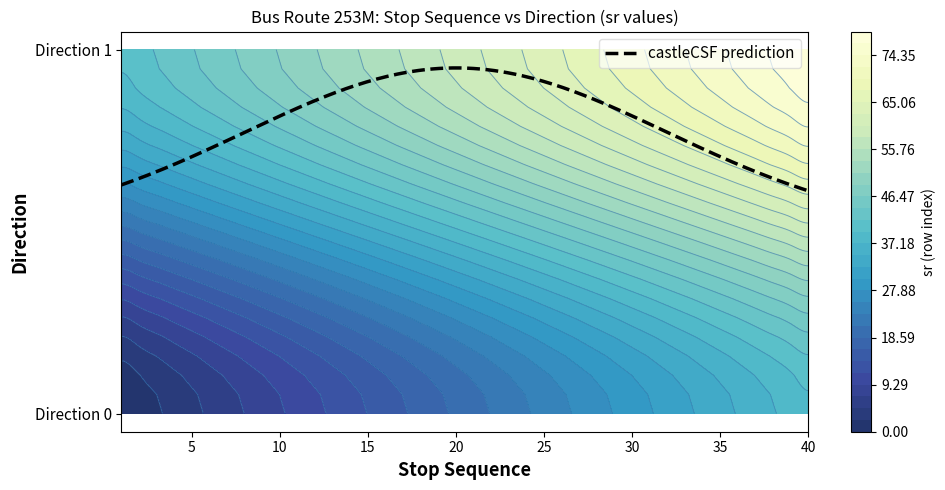

What is the greatest value displayed?

79